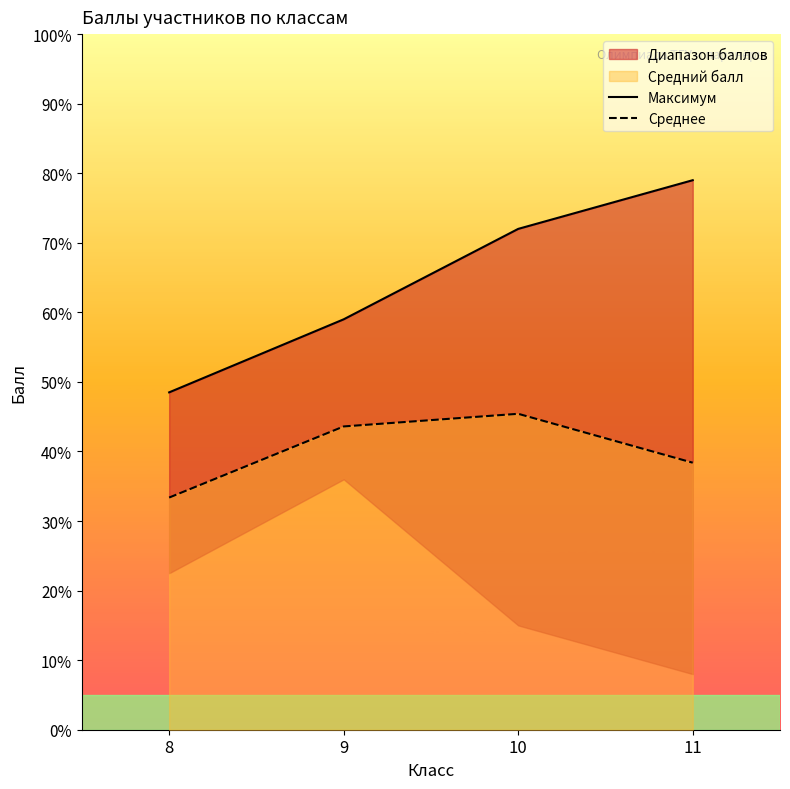

Count the number of categories in the chart.

4